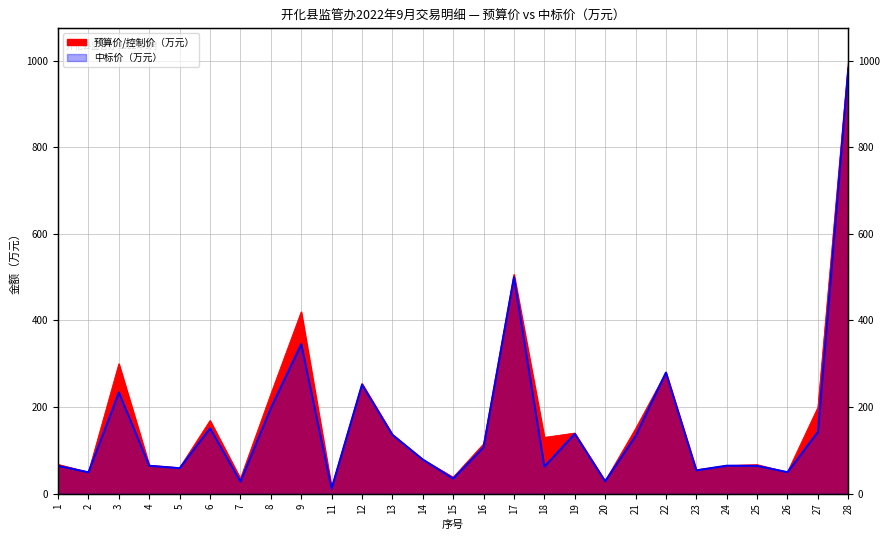

At how many categories does at least one series exceed 248?

6